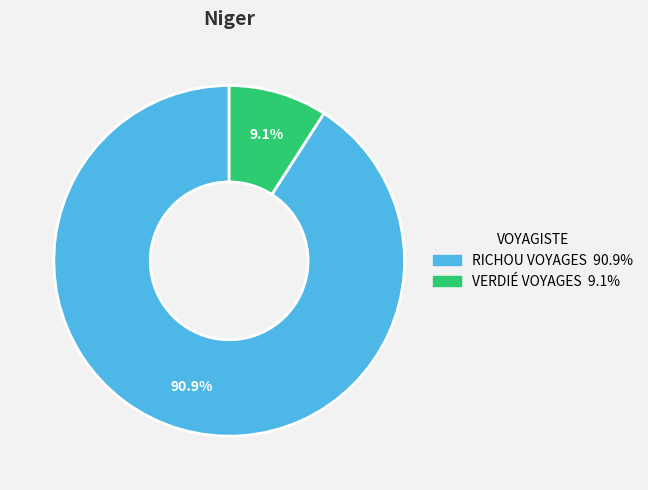

To the nearest percent, what percentage of the pie is VERDIÉ VOYAGES?

9%